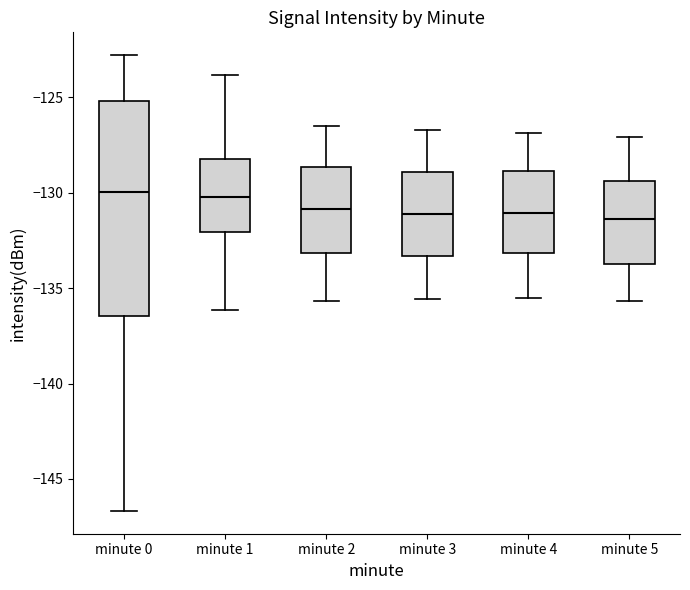

Where is the lower edge of the box for minute 4 on the y-axis? The values are not printed on the chart, so give them approximately, as read against the axis.

-133.0